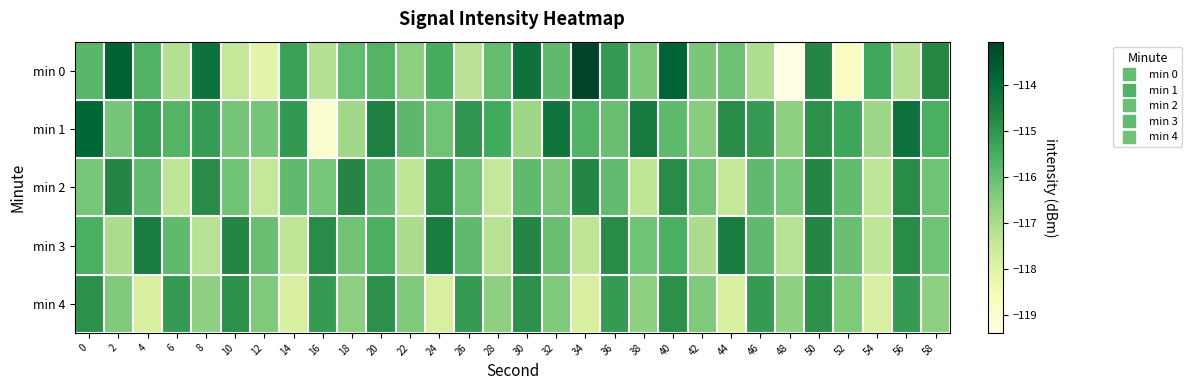

Reading left to right, transcribe all the data shown in this chart.

min 0: 0=-115.8	2=-113.7	4=-115.7	6=-117.1	8=-114.2	10=-117.5	12=-118.1	14=-115.3	16=-117.2	18=-116.0	20=-115.7	22=-116.5	24=-115.5	26=-117.2	28=-115.9	30=-114.2	32=-115.9	34=-113.1	36=-115.1	38=-116.3	40=-113.8	42=-116.3	44=-116.1	46=-117.1	48=-119.4	50=-114.7	52=-118.8	54=-115.4	56=-117.2	58=-114.7
min 1: 0=-113.9	2=-116.2	4=-115.2	6=-115.7	8=-115.2	10=-116.2	12=-116.2	14=-115.1	16=-119.0	18=-116.8	20=-114.5	22=-115.8	24=-116.1	26=-115.0	28=-115.5	30=-116.8	32=-114.2	34=-115.7	36=-116.0	38=-114.3	40=-115.9	42=-116.5	44=-114.8	46=-115.1	48=-116.6	50=-114.9	52=-115.3	54=-116.8	56=-114.1	58=-115.6
min 2: 0=-116.2	2=-114.7	4=-115.9	6=-117.3	8=-114.8	10=-116.1	12=-117.5	14=-115.9	16=-116.2	18=-114.7	20=-115.9	22=-117.3	24=-114.8	26=-116.1	28=-117.5	30=-115.9	32=-116.2	34=-114.7	36=-115.9	38=-117.3	40=-114.8	42=-116.1	44=-117.5	46=-115.9	48=-116.2	50=-114.7	52=-115.9	54=-117.3	56=-114.8	58=-116.1
min 3: 0=-115.6	2=-117.0	4=-114.5	6=-115.9	8=-117.2	10=-114.7	12=-116.0	14=-117.3	16=-114.8	18=-116.1	20=-115.6	22=-117.0	24=-114.5	26=-115.9	28=-117.2	30=-114.7	32=-116.0	34=-117.3	36=-114.8	38=-116.1	40=-115.6	42=-117.0	44=-114.5	46=-115.9	48=-117.2	50=-114.7	52=-116.0	54=-117.3	56=-114.8	58=-116.1
min 4: 0=-114.9	2=-116.3	4=-117.8	6=-115.1	8=-116.6	10=-114.9	12=-116.3	14=-117.8	16=-115.1	18=-116.6	20=-114.9	22=-116.3	24=-117.8	26=-115.1	28=-116.6	30=-114.9	32=-116.3	34=-117.8	36=-115.1	38=-116.6	40=-114.9	42=-116.3	44=-117.8	46=-115.1	48=-116.6	50=-114.9	52=-116.3	54=-117.8	56=-115.1	58=-116.6